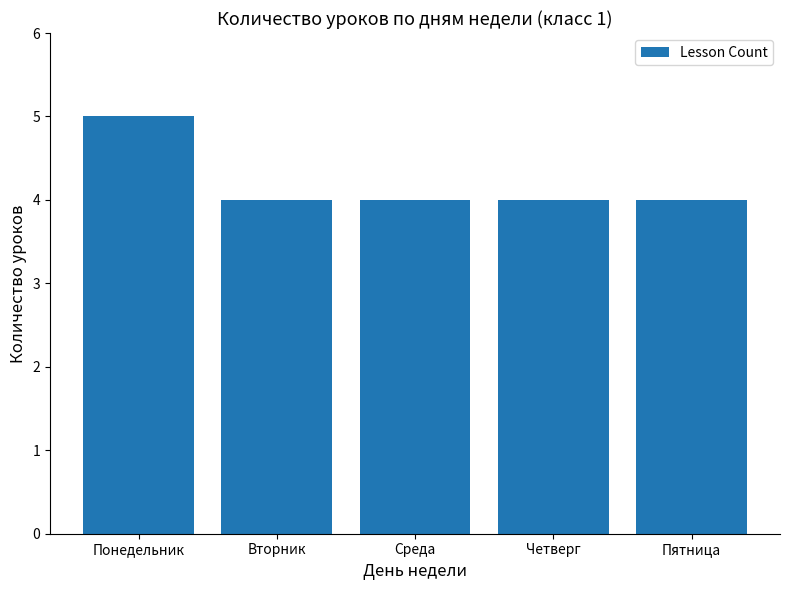

Which label corresponds to the largest value in the chart?

Понедельник